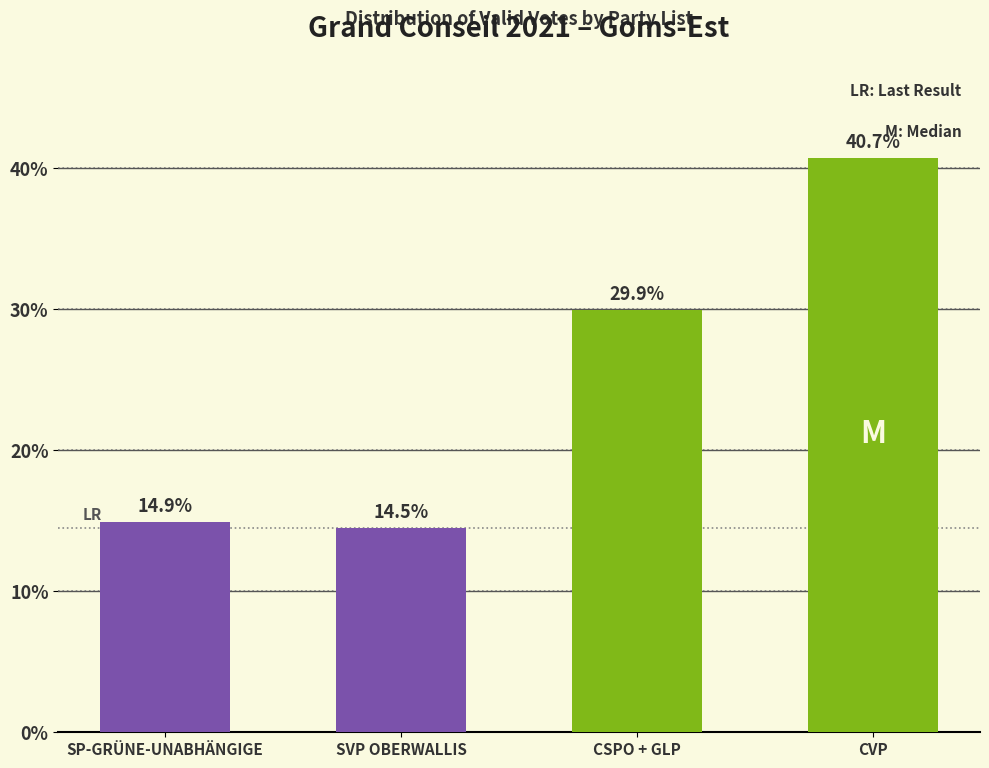

Reading right to left, list all the values displayed in this chart.

40.7	29.9	14.5	14.9